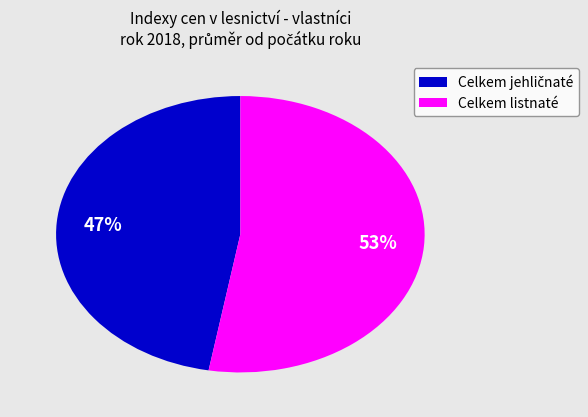

The Celkem listnaté slice represents 53% of the pie. True or false?

True